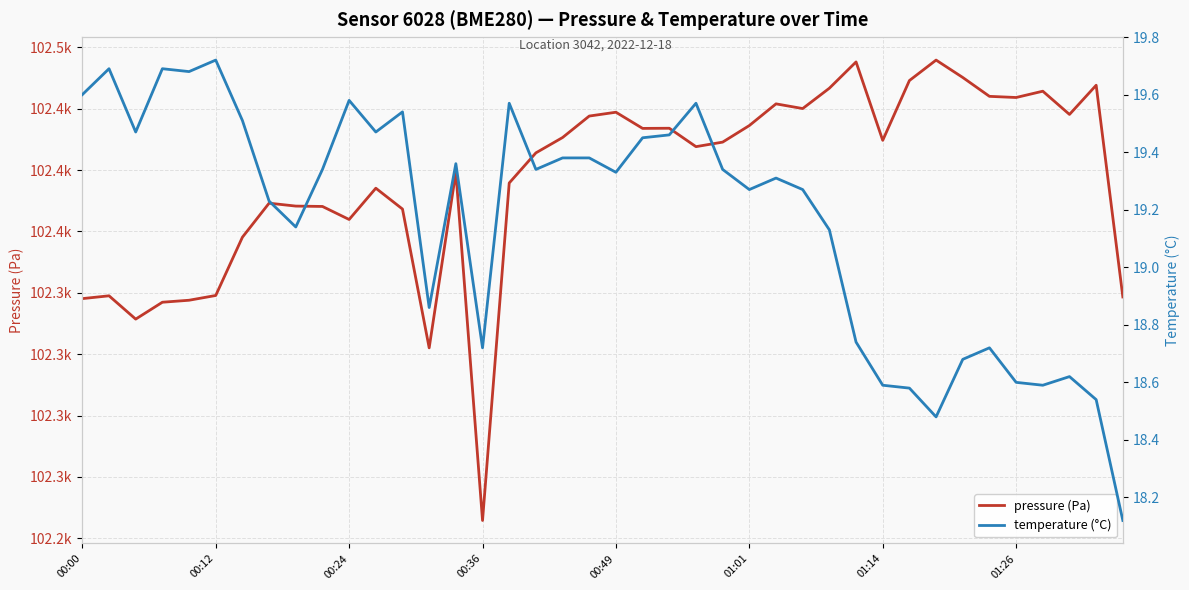

Rank the categories by pressure (Pa) value from lowest to highest.

15, 13, 00:24, 00:36, 00:49, 00:00, 39, 00:12, 01:01, 01:14, 10, 12, 9, 8, 01:26, 11, 16, 14, 17, 23, 24, 30, 18, 21, 22, 25, 19, 37, 20, 27, 26, 35, 34, 36, 28, 38, 31, 33, 29, 32